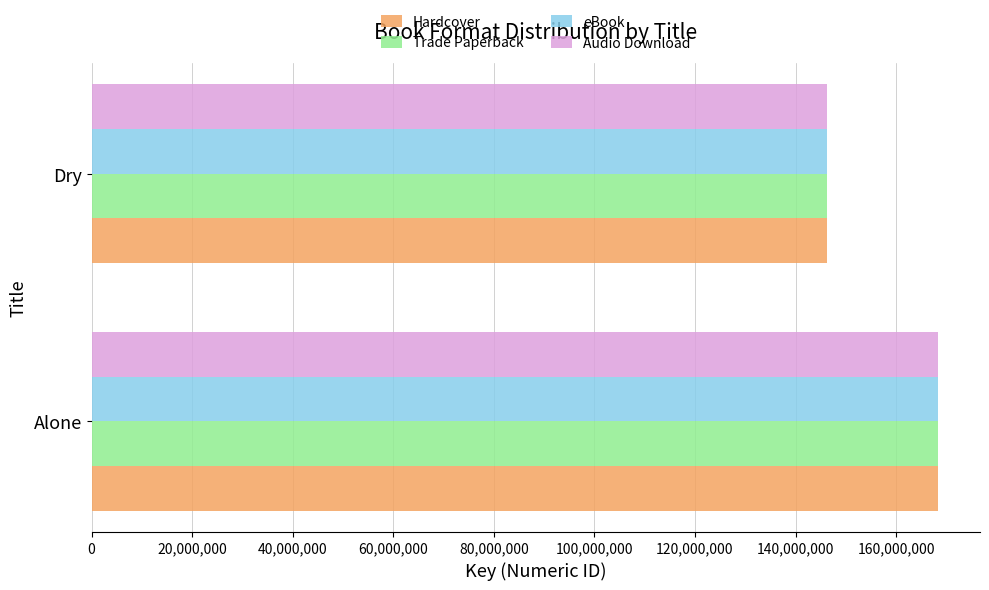

What is the smallest value displayed?

146176983